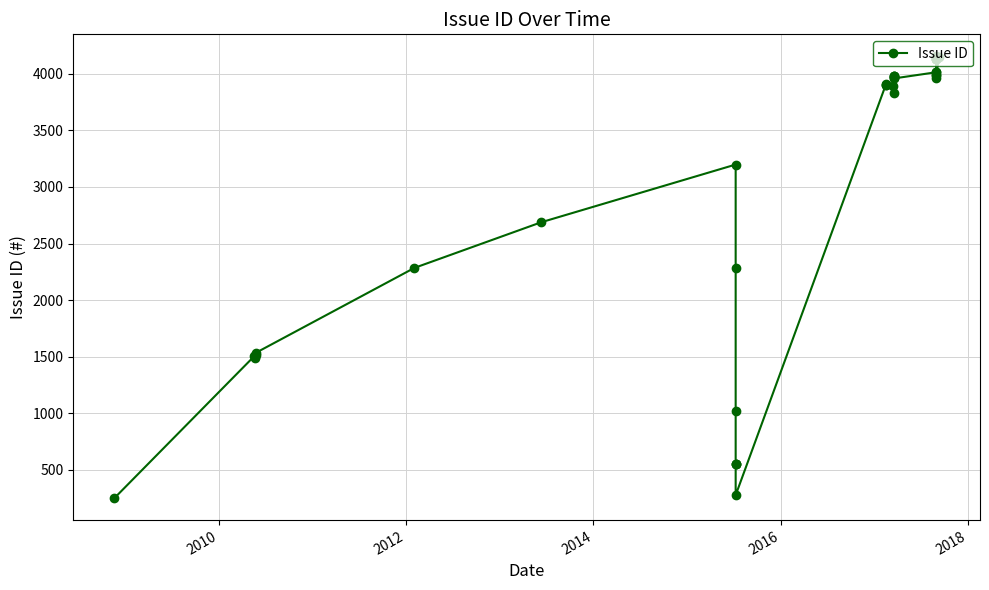

At which category does the data reach its first local peak?

2010